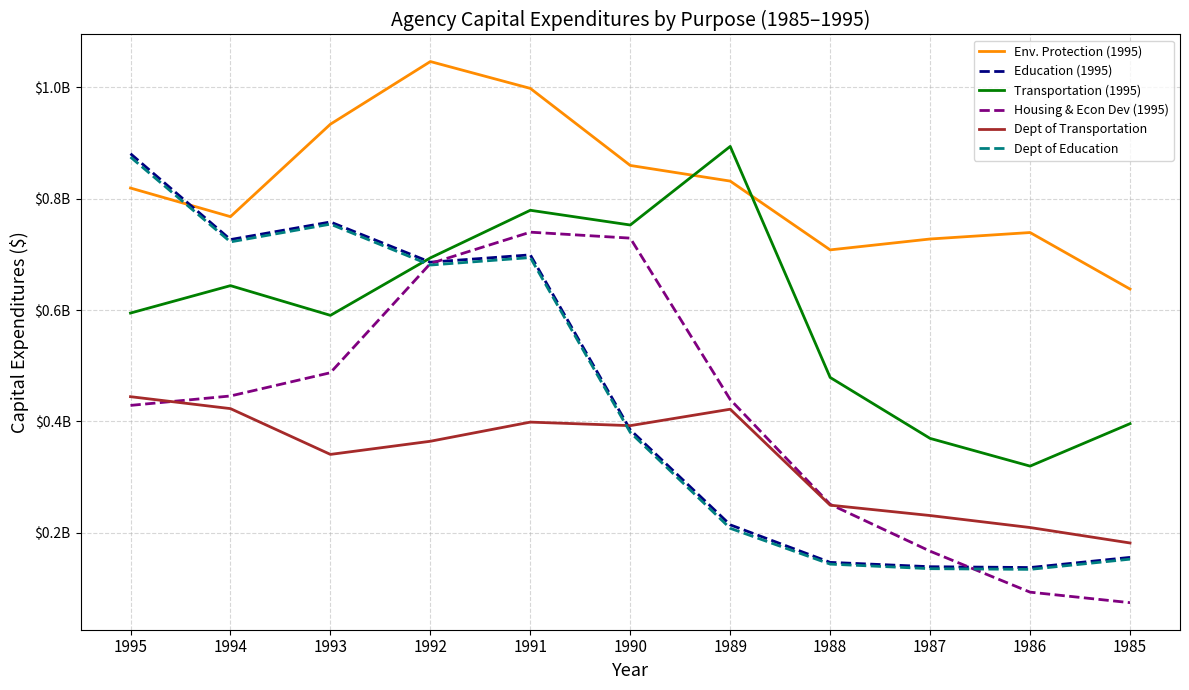

Where is the first local minimum for Env. Protection (1995)?

1994